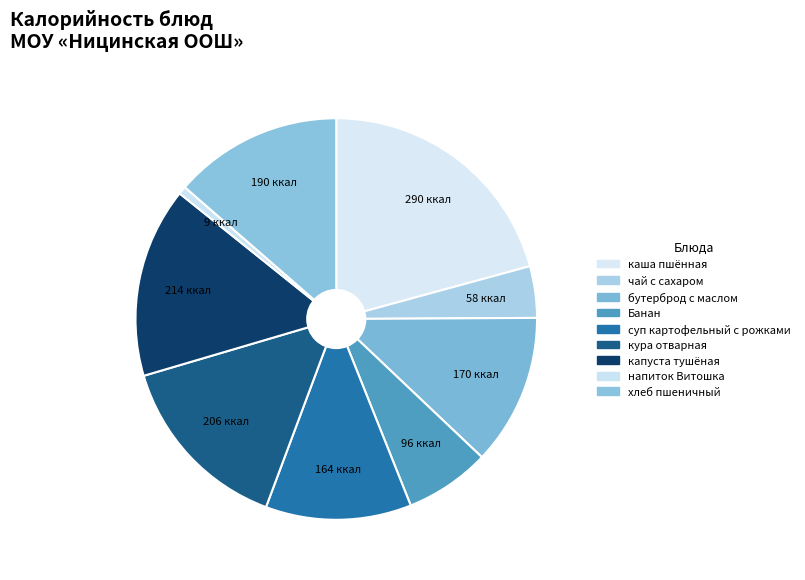

To the nearest percent, what is the combined percentage of чай с сахаром and напиток Витошка?

5%